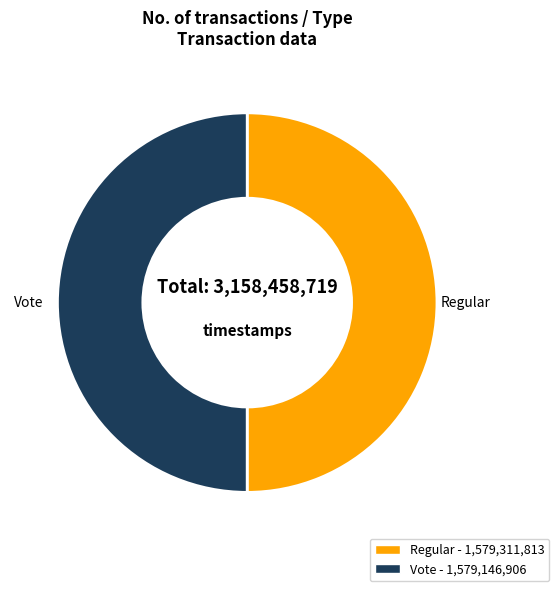

Approximately how many times larger is the value at Regular compared to Vote?

1.0